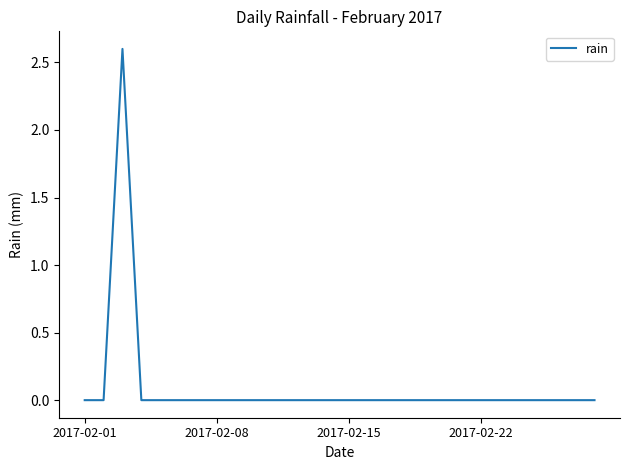

How many lines are shown in the chart?

1